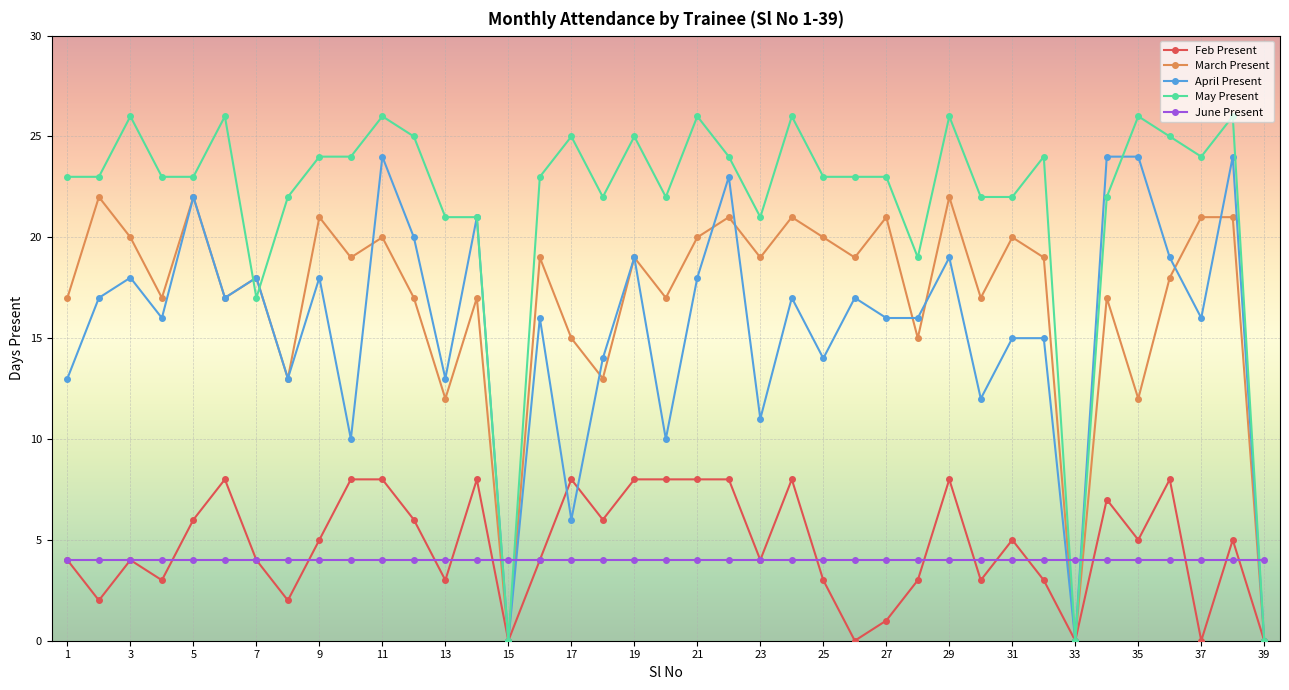

What is the value of the March Present point at the 27th from the left?

21